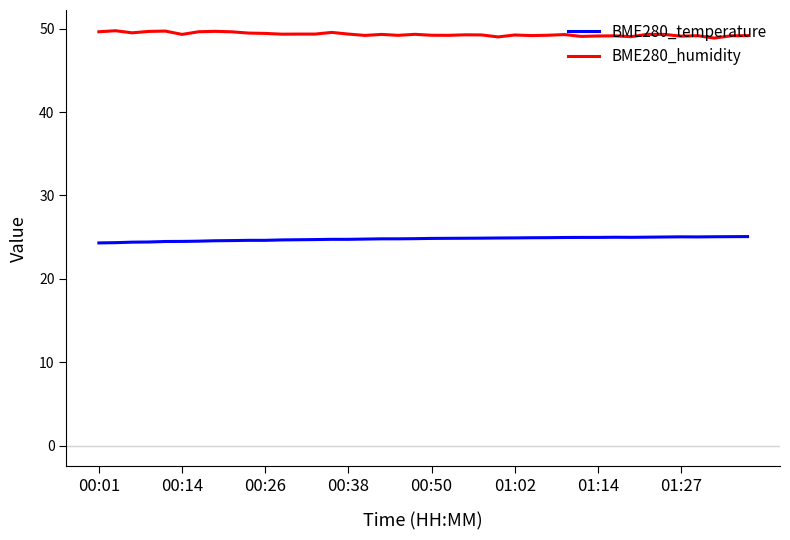

List the series in order of their overall mean, lowest first.

BME280_temperature, BME280_humidity